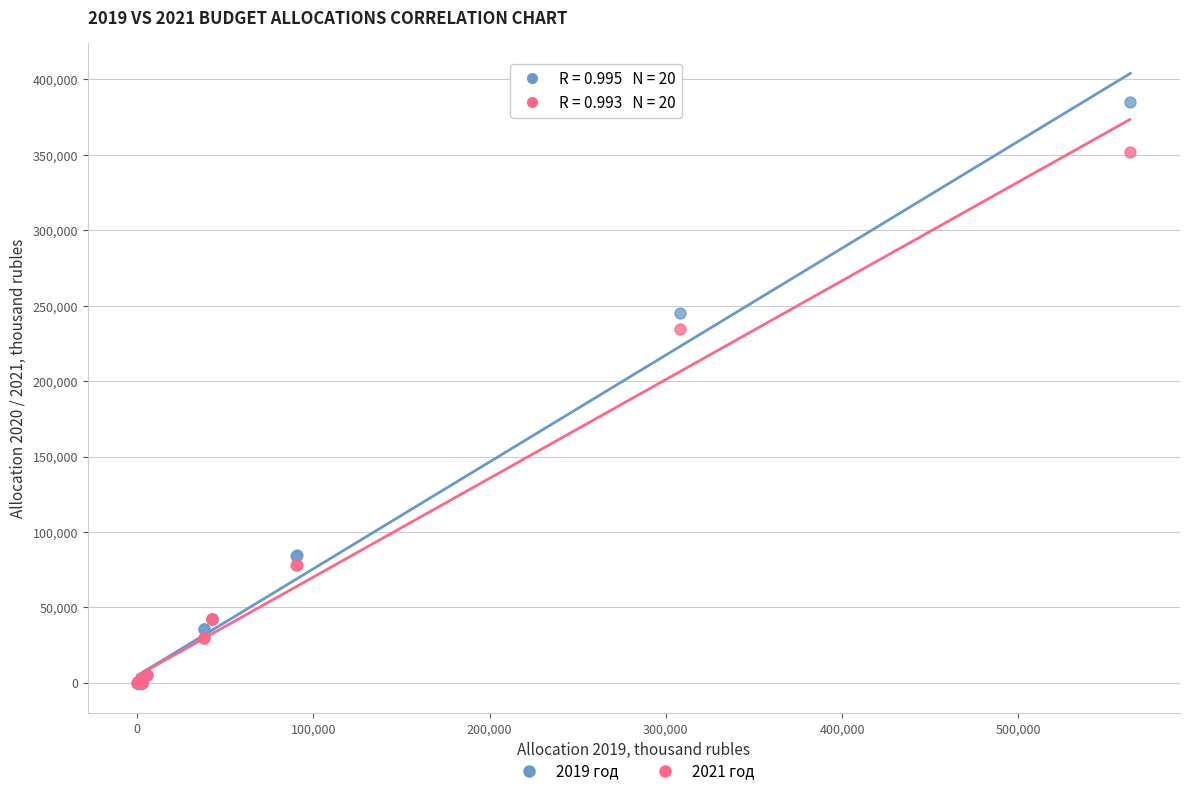

What are all the series names shown in the legend?

2019 год, 2021 год